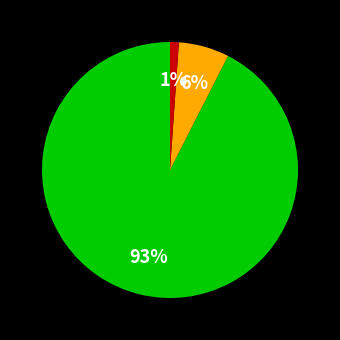

Is there a majority slice in this chart?

Yes